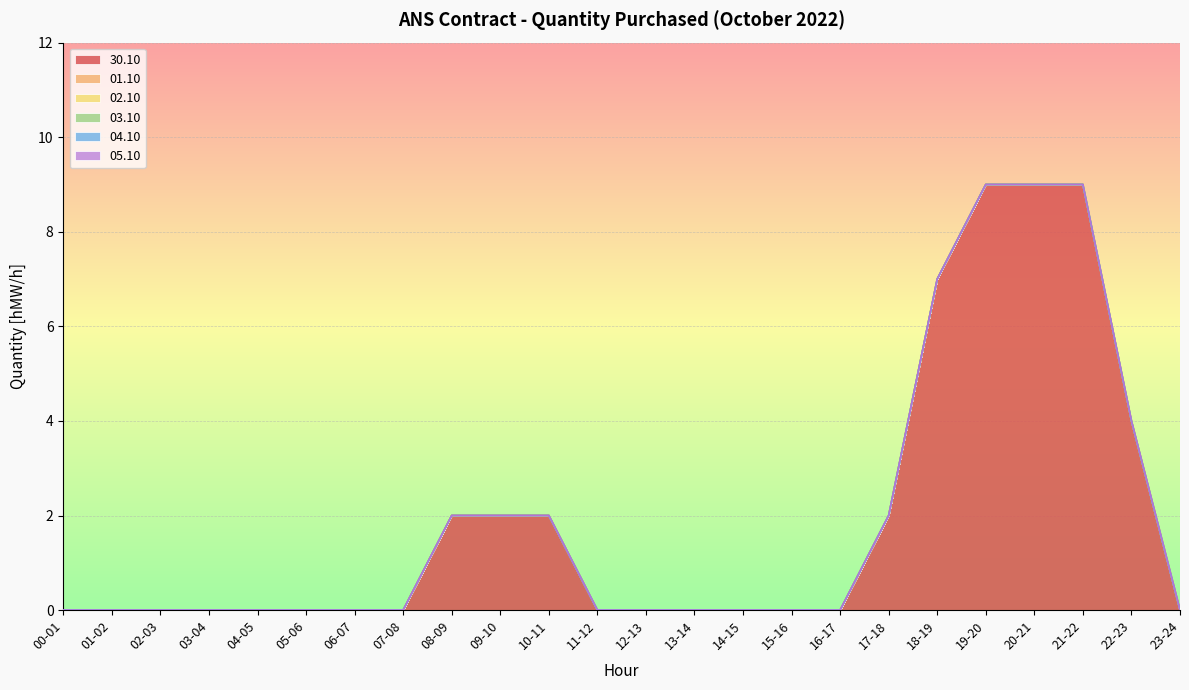

Reading left to right, extract all data points from this chart.

30.10: 00-01=0	01-02=0	02-03=0	03-04=0	04-05=0	05-06=0	06-07=0	07-08=0	08-09=2	09-10=2	10-11=2	11-12=0	12-13=0	13-14=0	14-15=0	15-16=0	16-17=0	17-18=2	18-19=7	19-20=9	20-21=9	21-22=9	22-23=4	23-24=0
01.10: 00-01=0	01-02=0	02-03=0	03-04=0	04-05=0	05-06=0	06-07=0	07-08=0	08-09=0	09-10=0	10-11=0	11-12=0	12-13=0	13-14=0	14-15=0	15-16=0	16-17=0	17-18=0	18-19=0	19-20=0	20-21=0	21-22=0	22-23=0	23-24=0
02.10: 00-01=0	01-02=0	02-03=0	03-04=0	04-05=0	05-06=0	06-07=0	07-08=0	08-09=0	09-10=0	10-11=0	11-12=0	12-13=0	13-14=0	14-15=0	15-16=0	16-17=0	17-18=0	18-19=0	19-20=0	20-21=0	21-22=0	22-23=0	23-24=0
03.10: 00-01=0	01-02=0	02-03=0	03-04=0	04-05=0	05-06=0	06-07=0	07-08=0	08-09=0	09-10=0	10-11=0	11-12=0	12-13=0	13-14=0	14-15=0	15-16=0	16-17=0	17-18=0	18-19=0	19-20=0	20-21=0	21-22=0	22-23=0	23-24=0
04.10: 00-01=0	01-02=0	02-03=0	03-04=0	04-05=0	05-06=0	06-07=0	07-08=0	08-09=0	09-10=0	10-11=0	11-12=0	12-13=0	13-14=0	14-15=0	15-16=0	16-17=0	17-18=0	18-19=0	19-20=0	20-21=0	21-22=0	22-23=0	23-24=0
05.10: 00-01=0	01-02=0	02-03=0	03-04=0	04-05=0	05-06=0	06-07=0	07-08=0	08-09=0	09-10=0	10-11=0	11-12=0	12-13=0	13-14=0	14-15=0	15-16=0	16-17=0	17-18=0	18-19=0	19-20=0	20-21=0	21-22=0	22-23=0	23-24=0